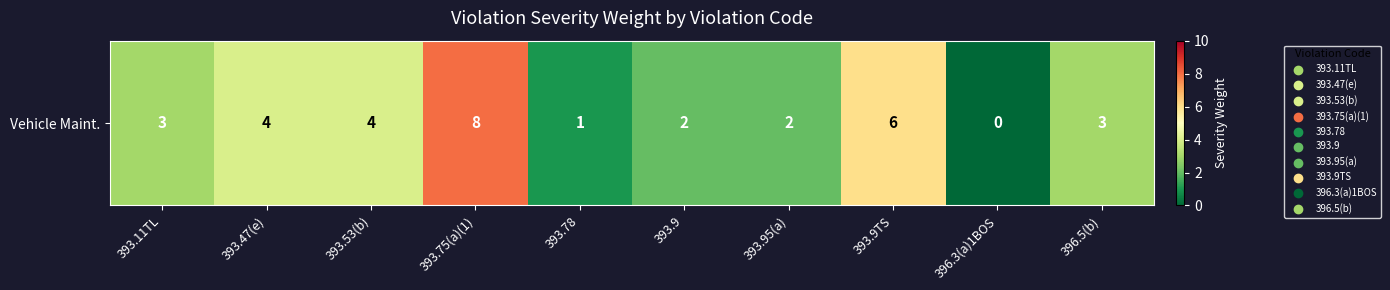

At which label does the data first exceed 3?

393.47(e)